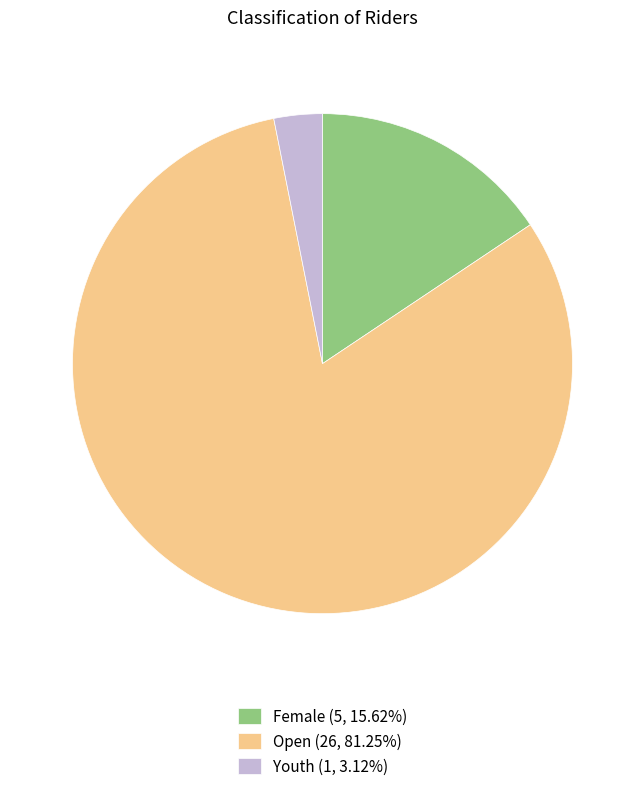

Approximately how many times larger is the value at Open (26, 81.25%) compared to Youth (1, 3.12%)?

26.0